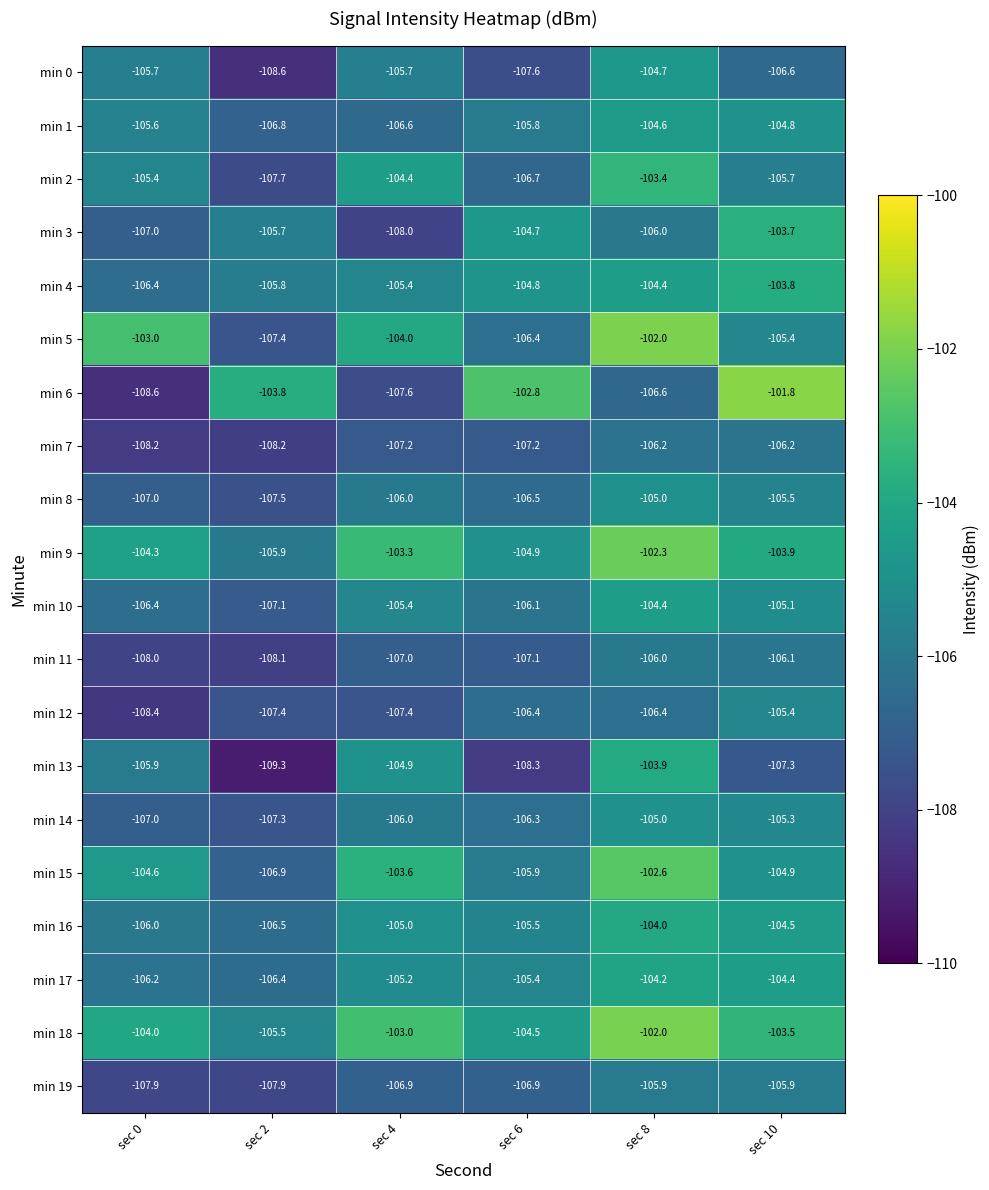

Which category has the highest value across all series?

sec 10